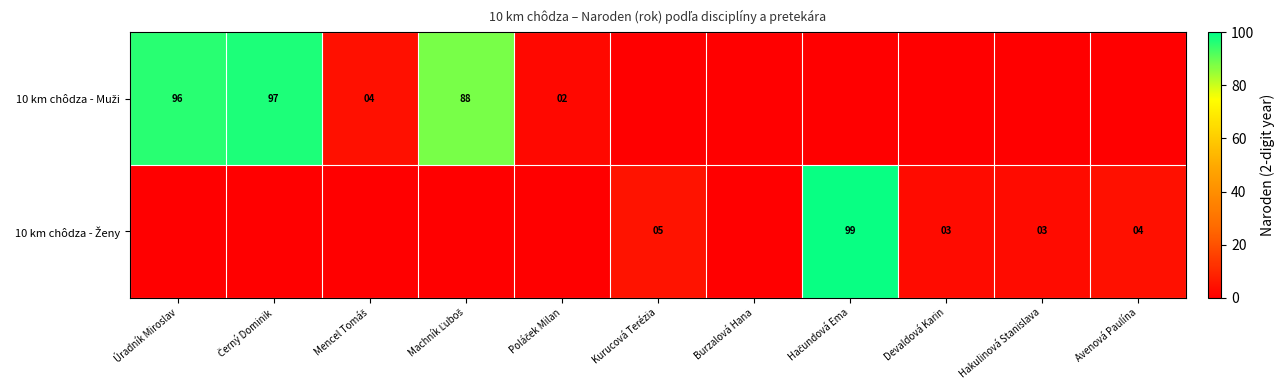

The 10 km chôdza - Ženy series shows 7 at Kurucová Terézia. True or false?

False